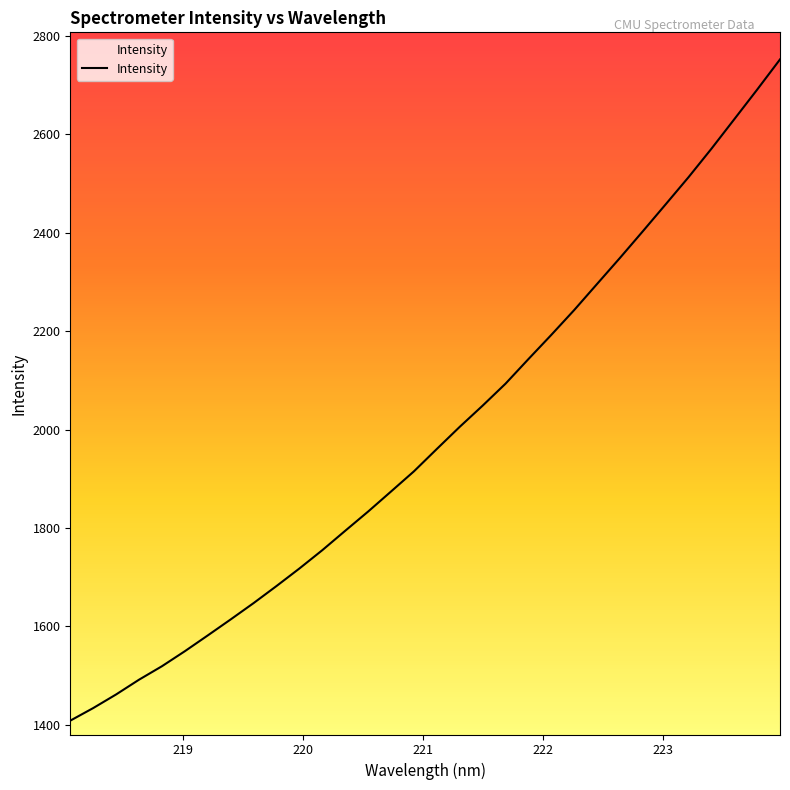

What is the difference between the maximum and minimum values?

1343.8